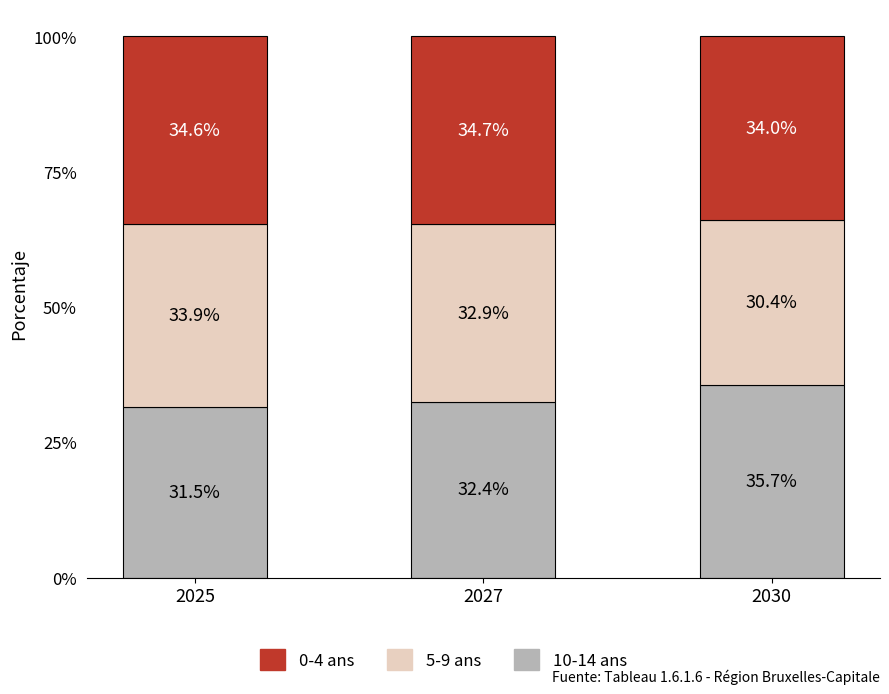

What is the total value across all series at 2025?

100.0